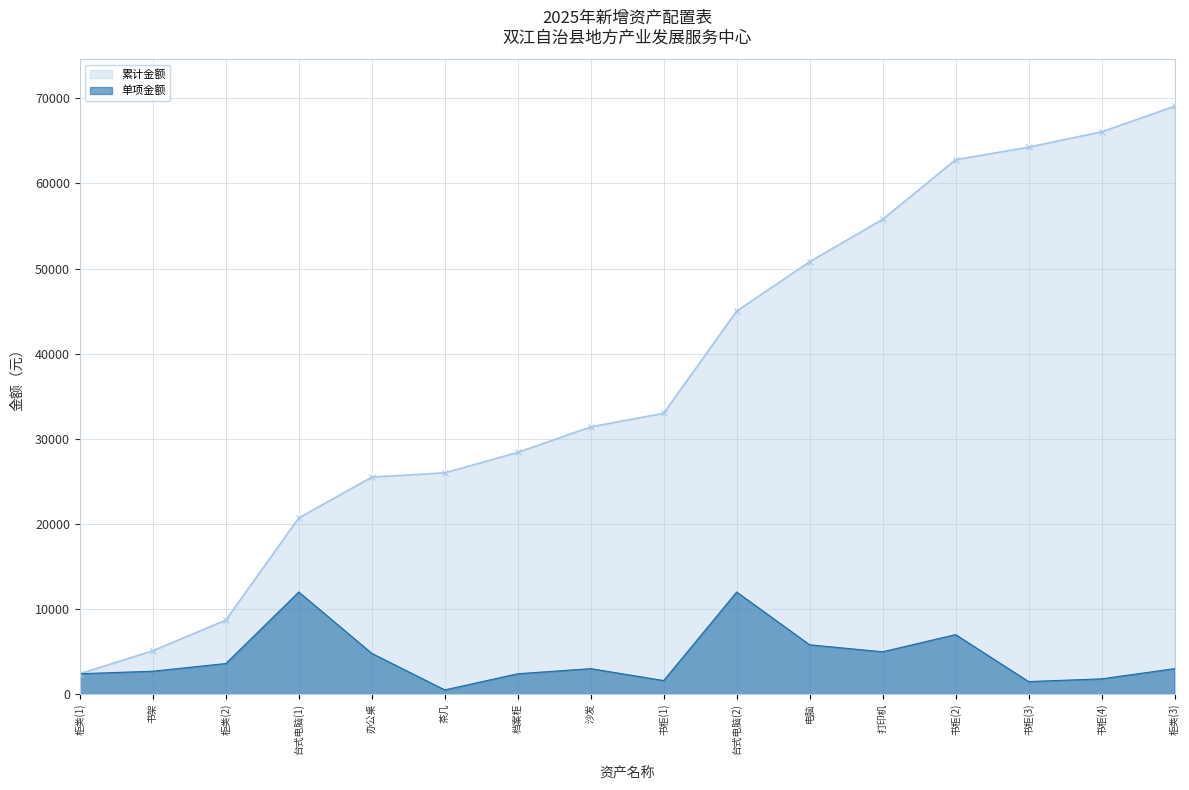

What is the smallest value displayed?

500